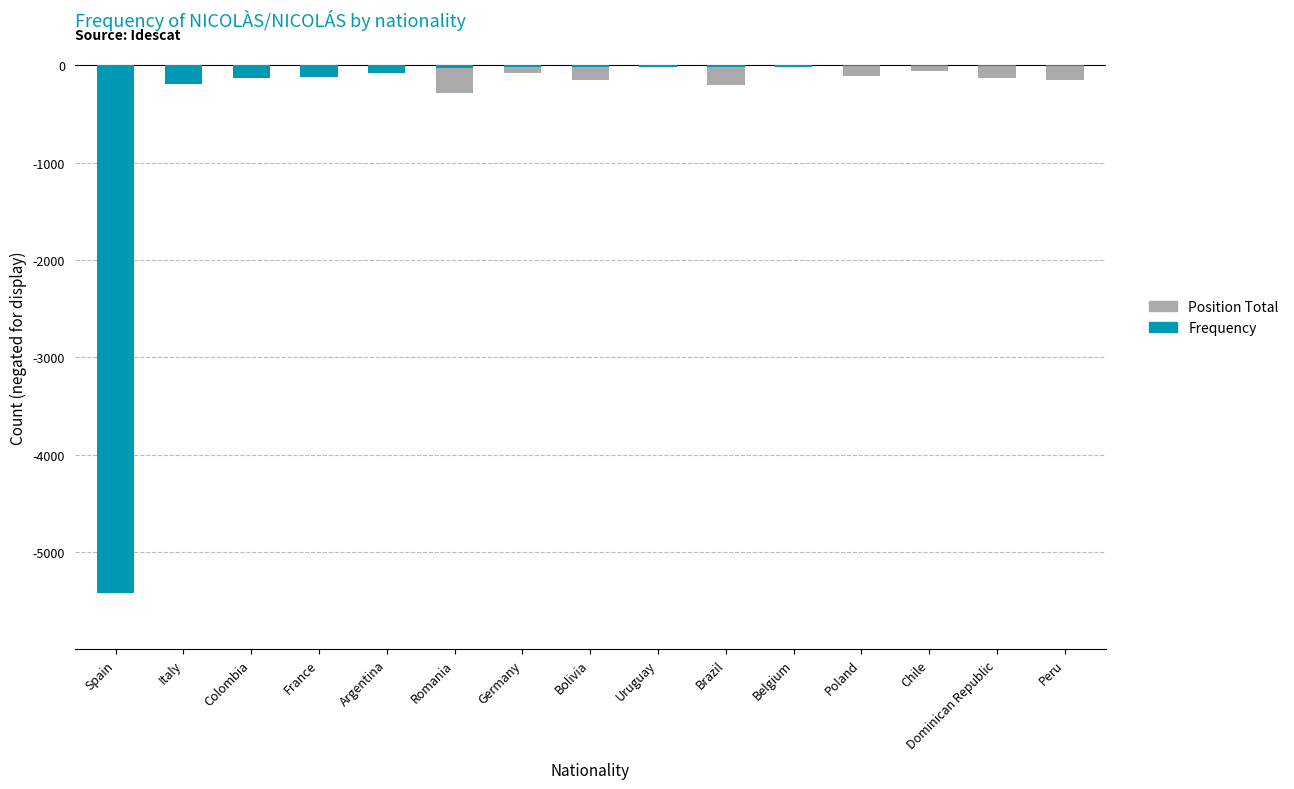

At which label does Position Total reach its minimum?

Romania